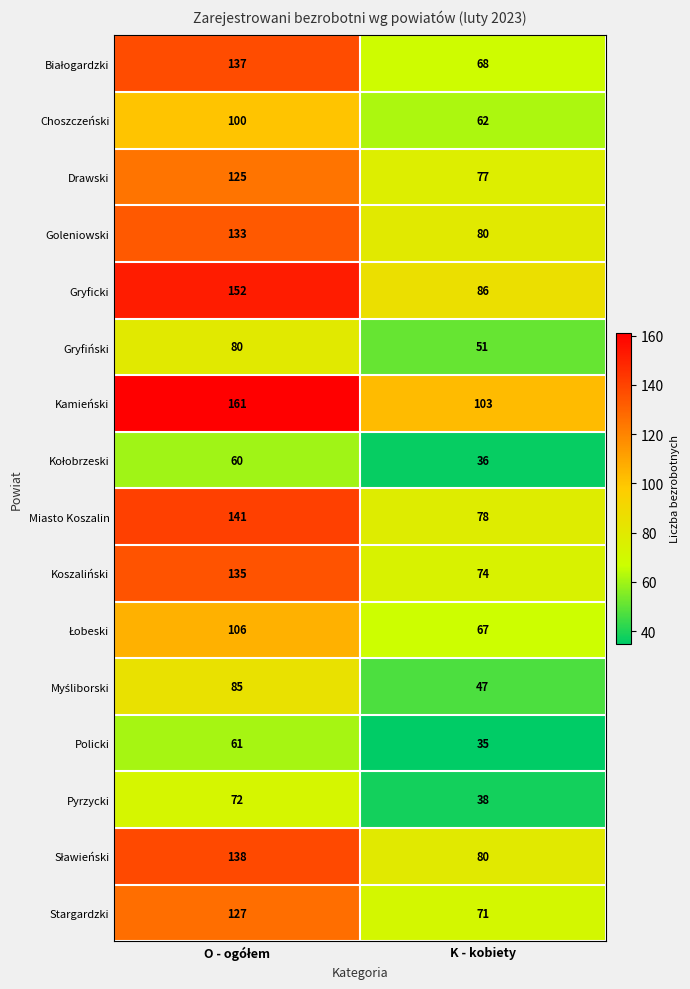

Which category has the lowest value in the Choszczeński series?

K - kobiety